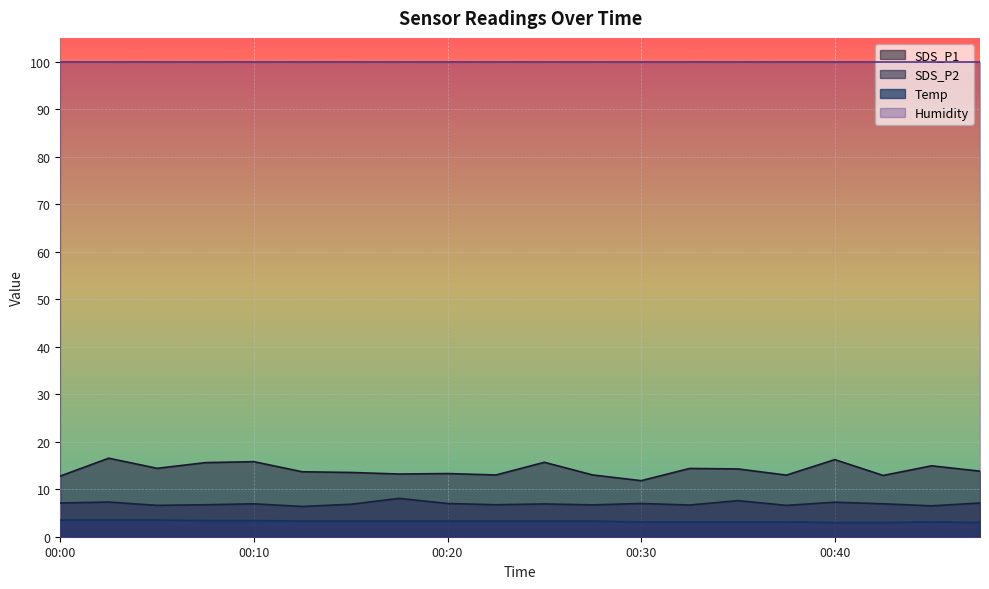

What are all the series names shown in the legend?

SDS_P1, SDS_P2, Temp, Humidity